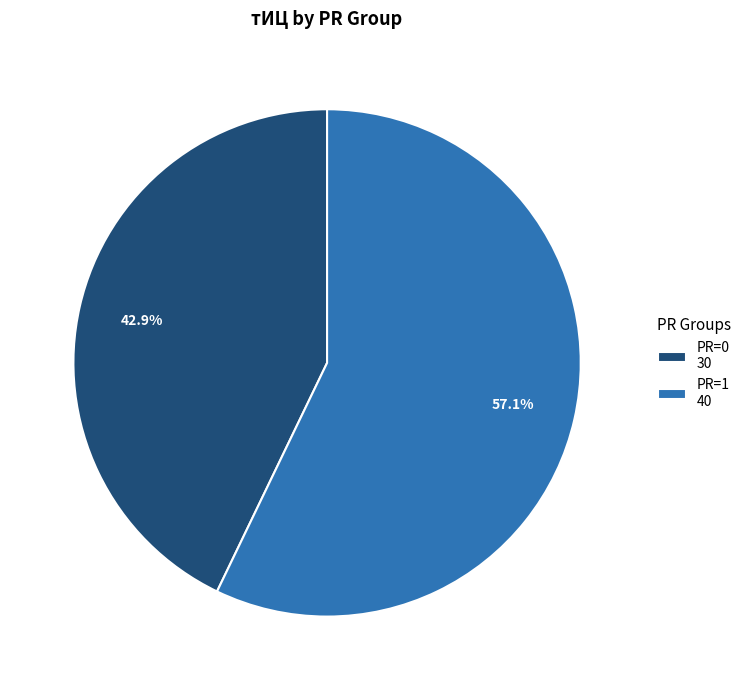

Which category has the biggest portion of the pie?

PR=1 40